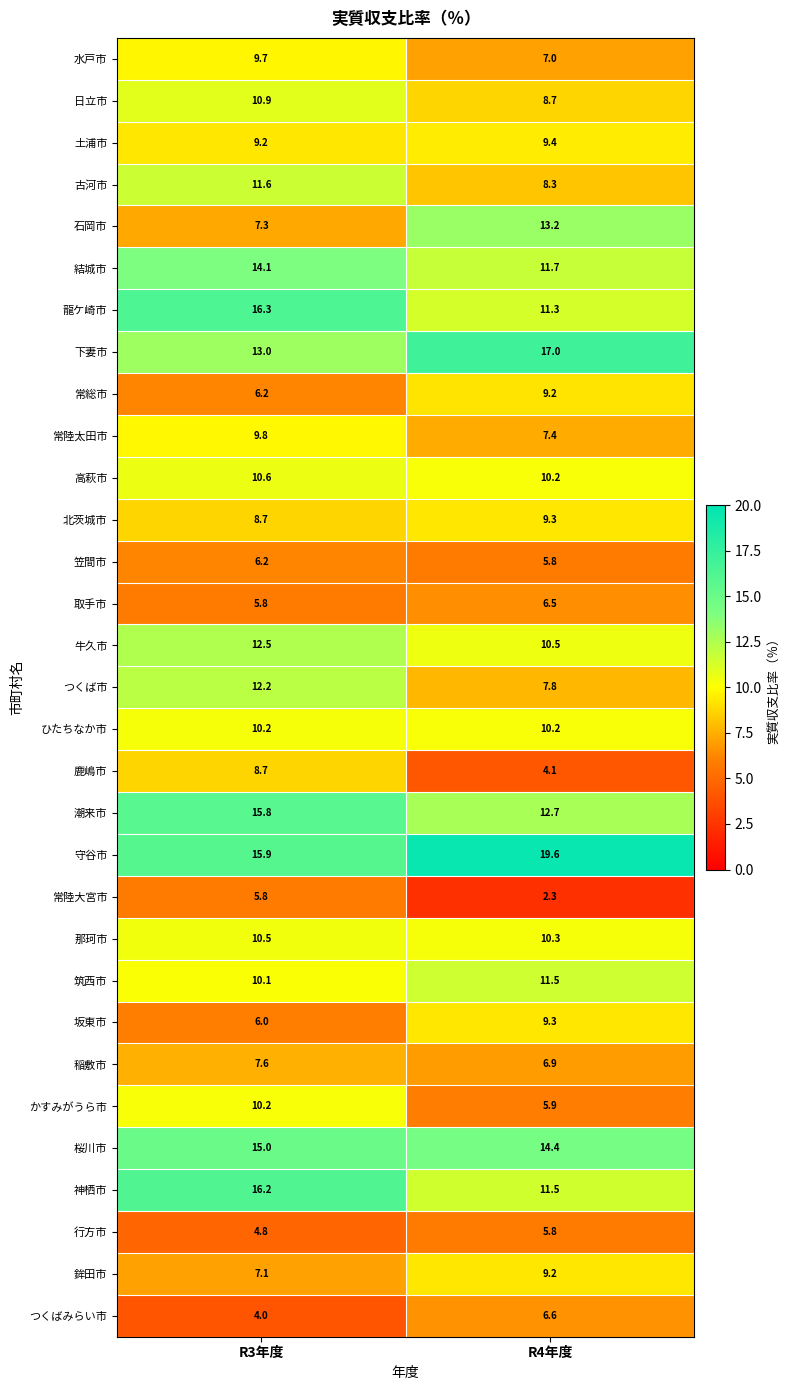

What is the difference between the 下妻市 values at R3年度 and R4年度?

4.0